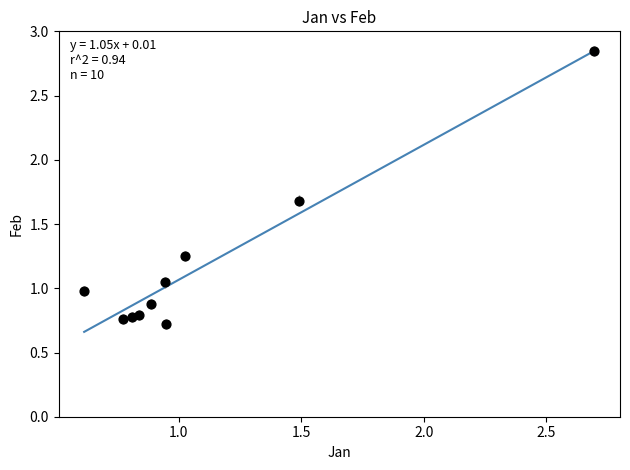

What is the range of X values (max minus min)?

2.1